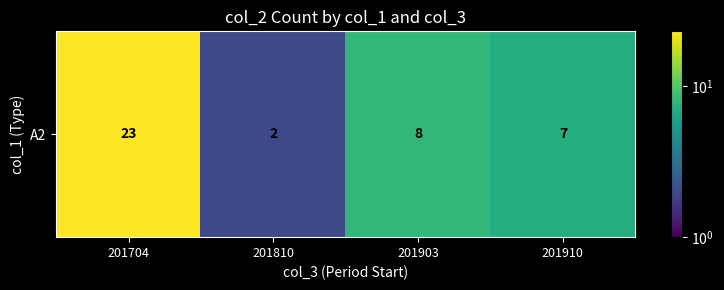

The chart shows a value of 36 at 201704. True or false?

False